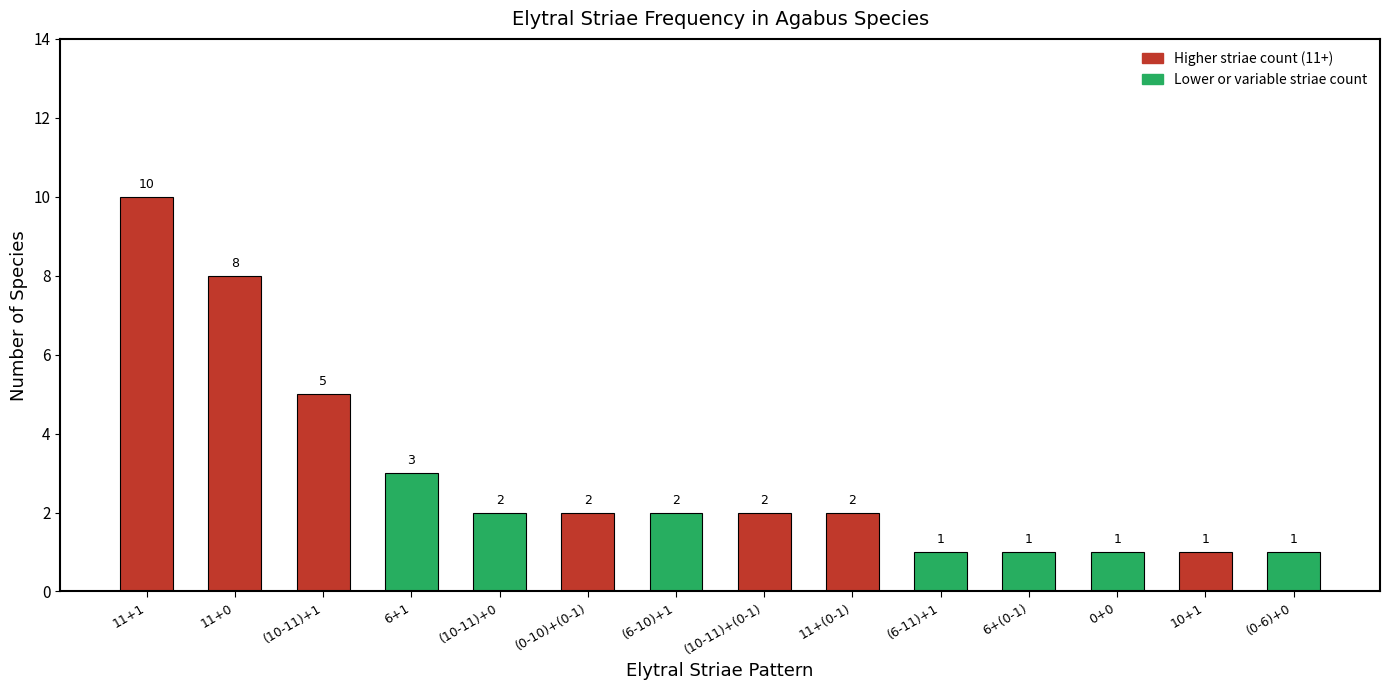

Where is the data nearest to the value 5?

(10-11)+1